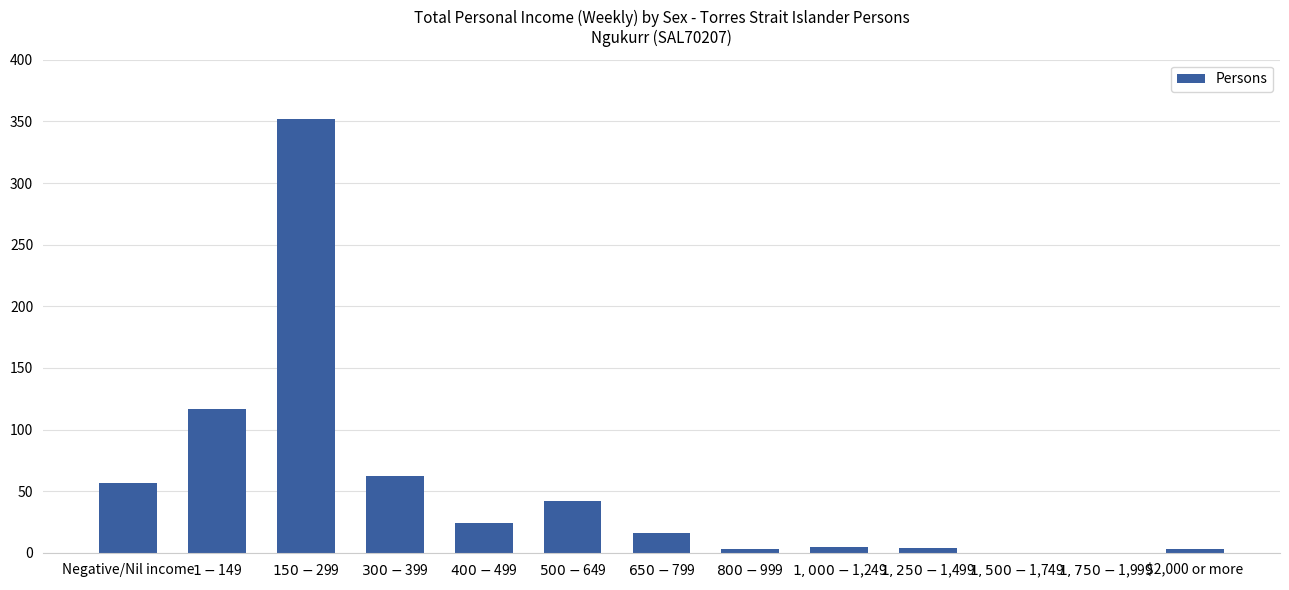

What is the maximum value shown in the chart?

352